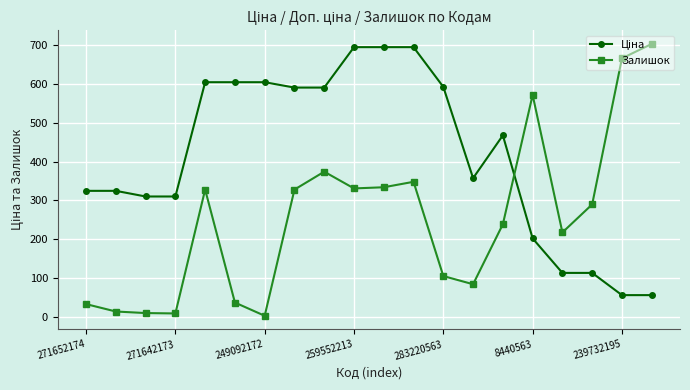

True or false: Залишок has more than 1 interior local peaks.

True